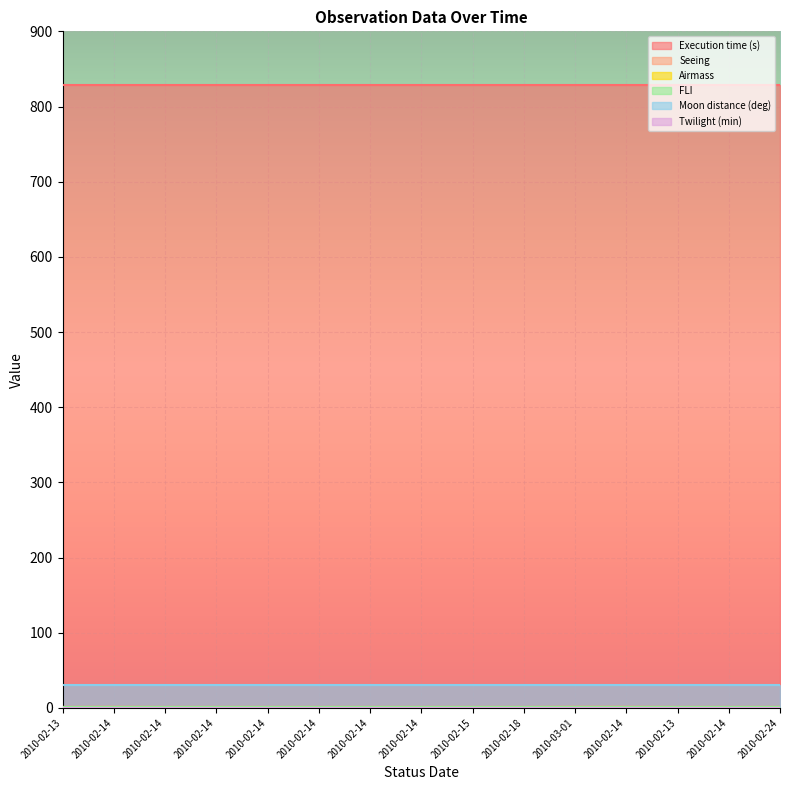

Reading left to right, extract all data points from this chart.

Execution time (s): 2010-02-13=829.0	2010-02-14=829.0	2010-02-14=829.0	2010-02-14=829.0	2010-02-14=829.0	2010-02-14=829.0	2010-02-14=829.0	2010-02-14=829.0	2010-02-15=829.0	2010-02-18=829.0	2010-03-01=829.0	2010-02-14=829.0	2010-02-13=829.0	2010-02-14=829.0	2010-02-24=829.0
Seeing: 2010-02-13=1.2	2010-02-14=1.4	2010-02-14=1.2	2010-02-14=1.2	2010-02-14=1.2	2010-02-14=1.2	2010-02-14=1.2	2010-02-14=1.2	2010-02-15=1.2	2010-02-18=1.2	2010-03-01=1.4	2010-02-14=1.4	2010-02-13=1.2	2010-02-14=1.2	2010-02-24=1.2
Airmass: 2010-02-13=1.7	2010-02-14=1.7	2010-02-14=1.7	2010-02-14=1.7	2010-02-14=1.7	2010-02-14=1.7	2010-02-14=1.7	2010-02-14=1.7	2010-02-15=1.7	2010-02-18=1.7	2010-03-01=1.7	2010-02-14=1.7	2010-02-13=1.7	2010-02-14=1.7	2010-02-24=1.7
FLI: 2010-02-13=1.0	2010-02-14=1.0	2010-02-14=1.0	2010-02-14=1.0	2010-02-14=1.0	2010-02-14=1.0	2010-02-14=1.0	2010-02-14=1.0	2010-02-15=1.0	2010-02-18=1.0	2010-03-01=1.0	2010-02-14=1.0	2010-02-13=1.0	2010-02-14=1.0	2010-02-24=1.0
Moon distance (deg): 2010-02-13=30.0	2010-02-14=30.0	2010-02-14=30.0	2010-02-14=30.0	2010-02-14=30.0	2010-02-14=30.0	2010-02-14=30.0	2010-02-14=30.0	2010-02-15=30.0	2010-02-18=30.0	2010-03-01=30.0	2010-02-14=30.0	2010-02-13=30.0	2010-02-14=30.0	2010-02-24=30.0
Twilight (min): 2010-02-13=0.0	2010-02-14=0.0	2010-02-14=0.0	2010-02-14=0.0	2010-02-14=0.0	2010-02-14=0.0	2010-02-14=0.0	2010-02-14=0.0	2010-02-15=0.0	2010-02-18=0.0	2010-03-01=0.0	2010-02-14=0.0	2010-02-13=0.0	2010-02-14=0.0	2010-02-24=0.0